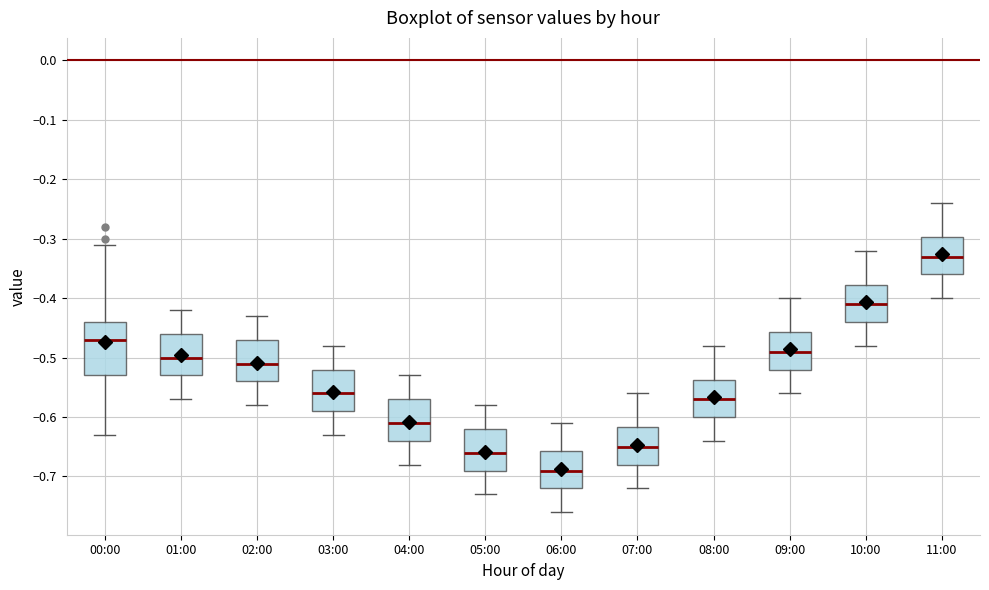

Which box is the tallest, from its lower edge to its upper edge?

00:00